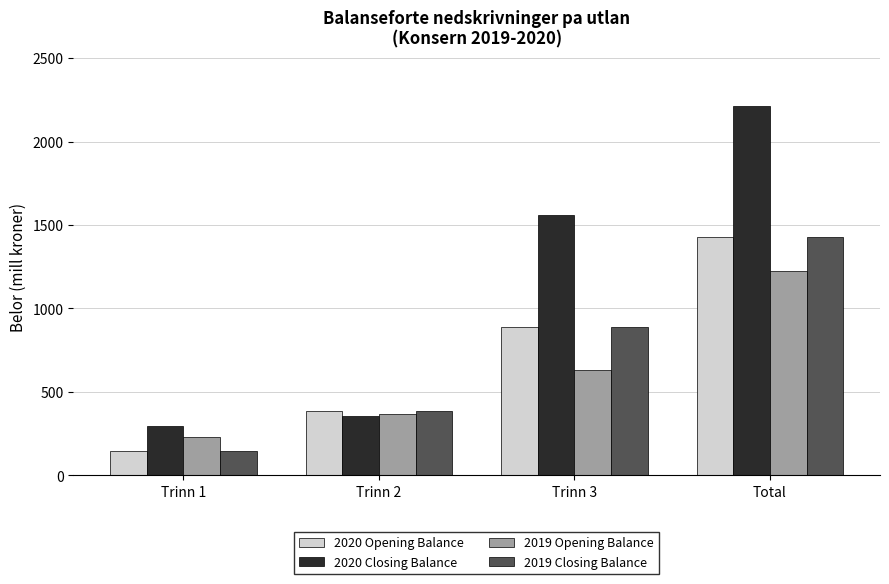

Reading right to left, what are all the values shown in this chart?

2020 Opening Balance: Total=1426	Trinn 3=892	Trinn 2=388	Trinn 1=146
2020 Closing Balance: Total=2215	Trinn 3=1560	Trinn 2=357	Trinn 1=298
2019 Opening Balance: Total=1227	Trinn 3=631	Trinn 2=367	Trinn 1=229
2019 Closing Balance: Total=1426	Trinn 3=892	Trinn 2=388	Trinn 1=146